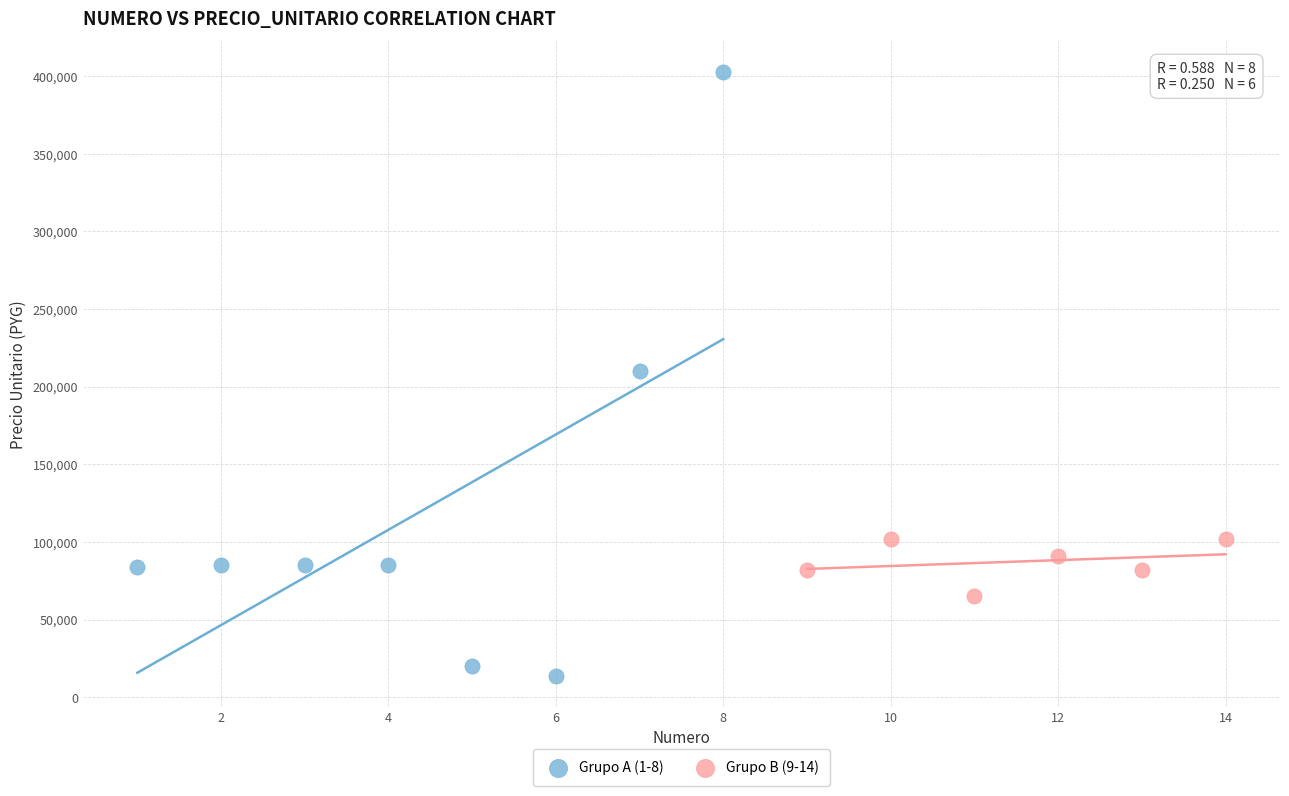

Which series has the widest spread of Y values?

Grupo A (1-8)